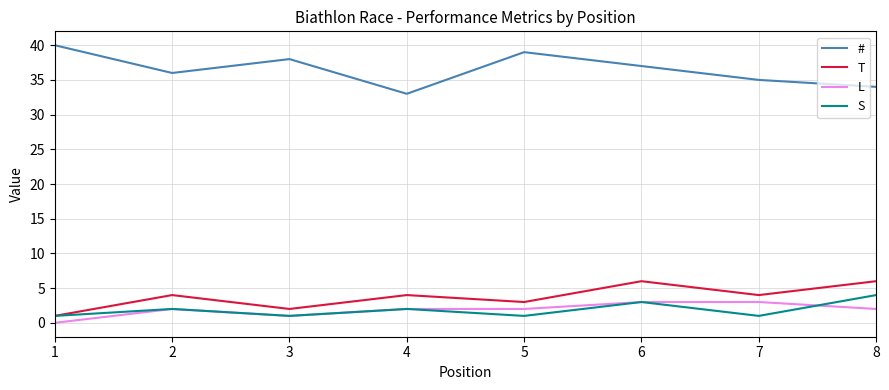

What is the difference between the highest and lowest values at 5?

38